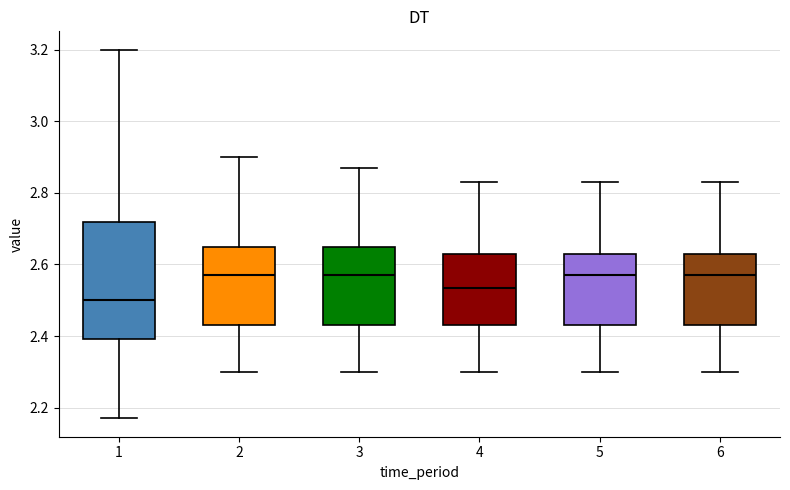

Which box is the tallest, from its lower edge to its upper edge?

1